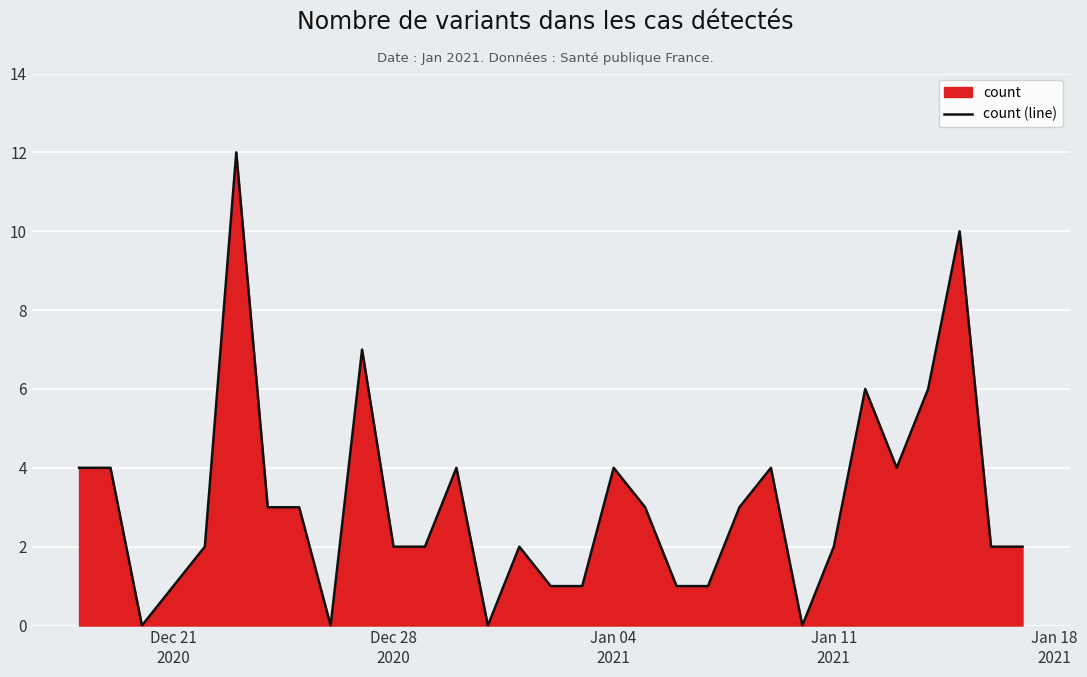

What is the difference between the maximum and minimum values?

12